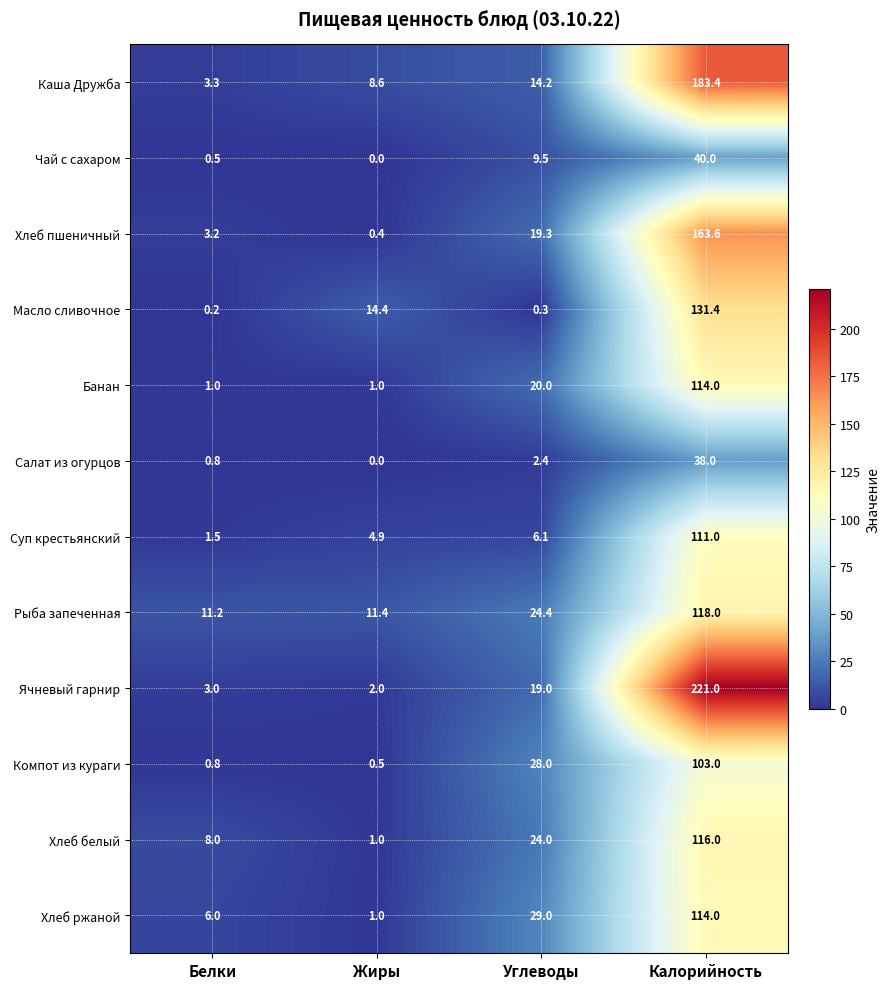

What is the approximate value of Каша Дружба at Белки?

3.3